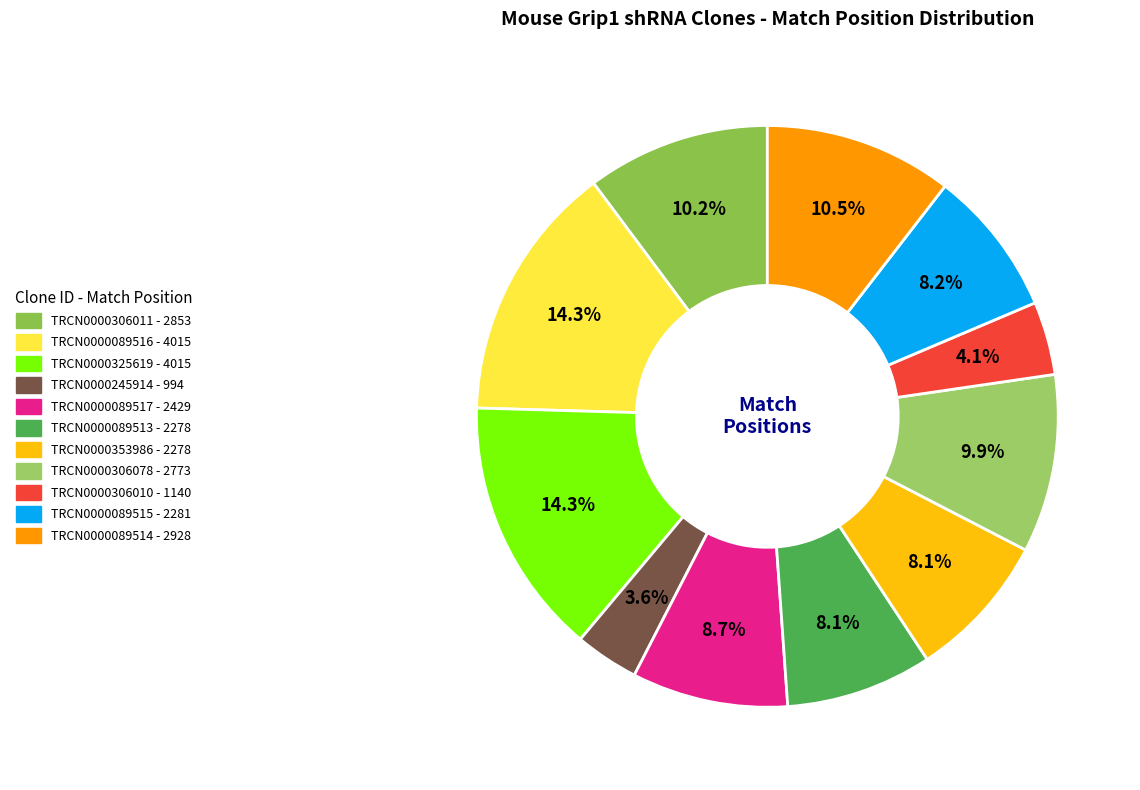

Between TRCN0000306010 and TRCN0000089517, which is larger?

TRCN0000089517